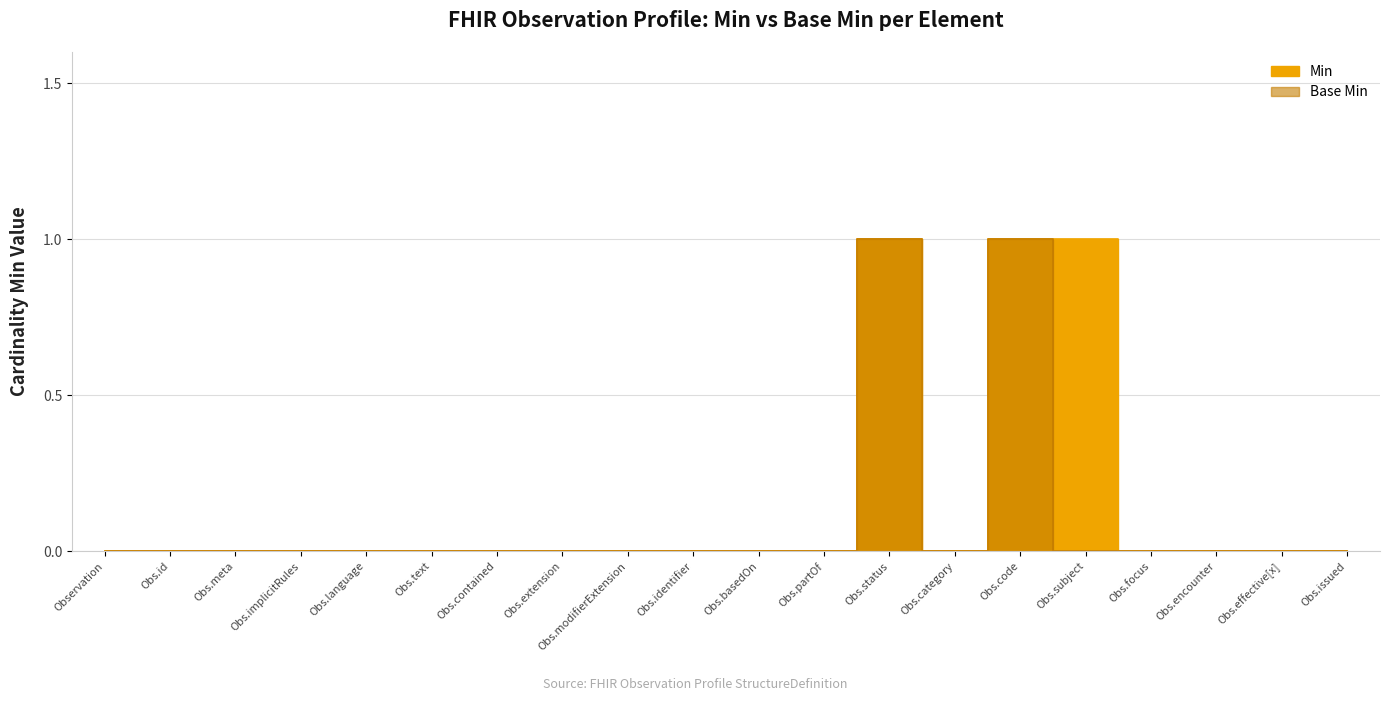

The value of Min at Obs.effective[x] is 1. True or false?

False